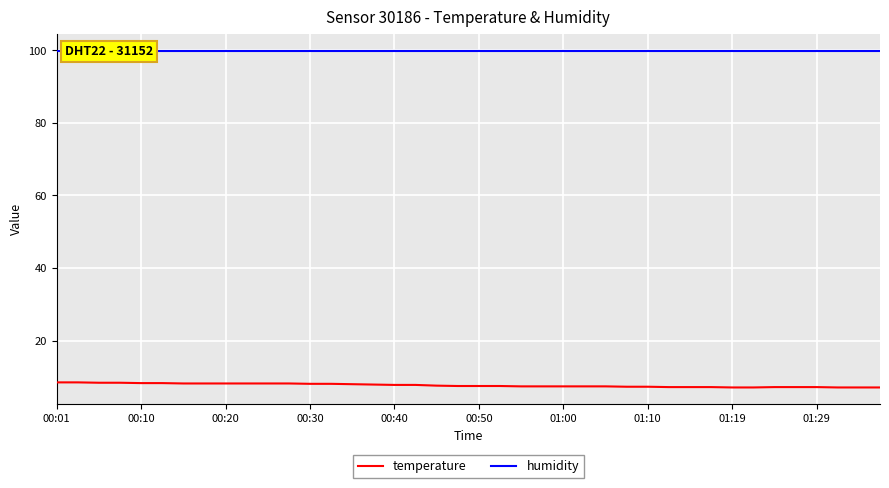

What is the highest value of the humidity series?

99.9